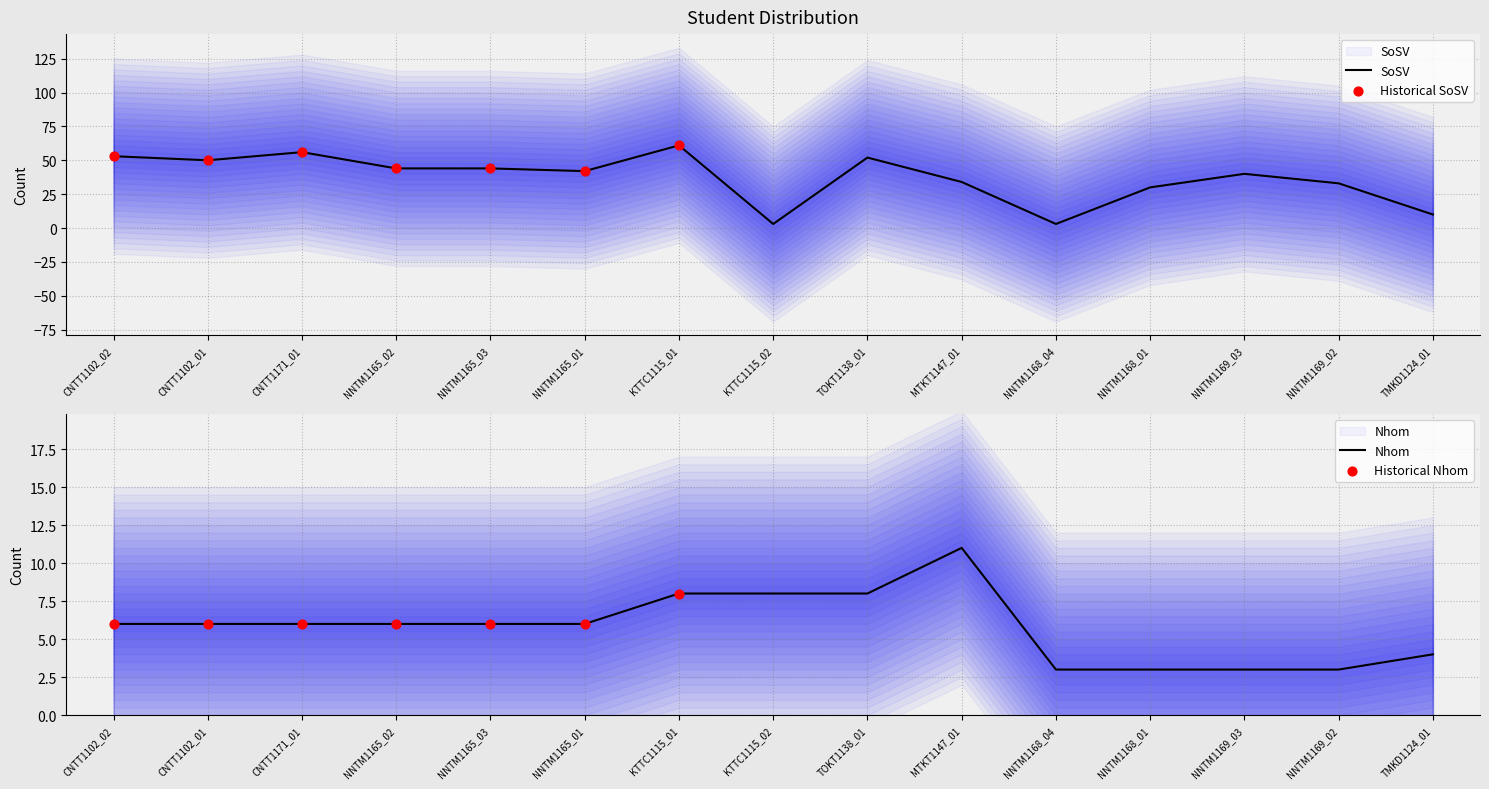

Which series reaches the minimum Y coordinate?

SoSV